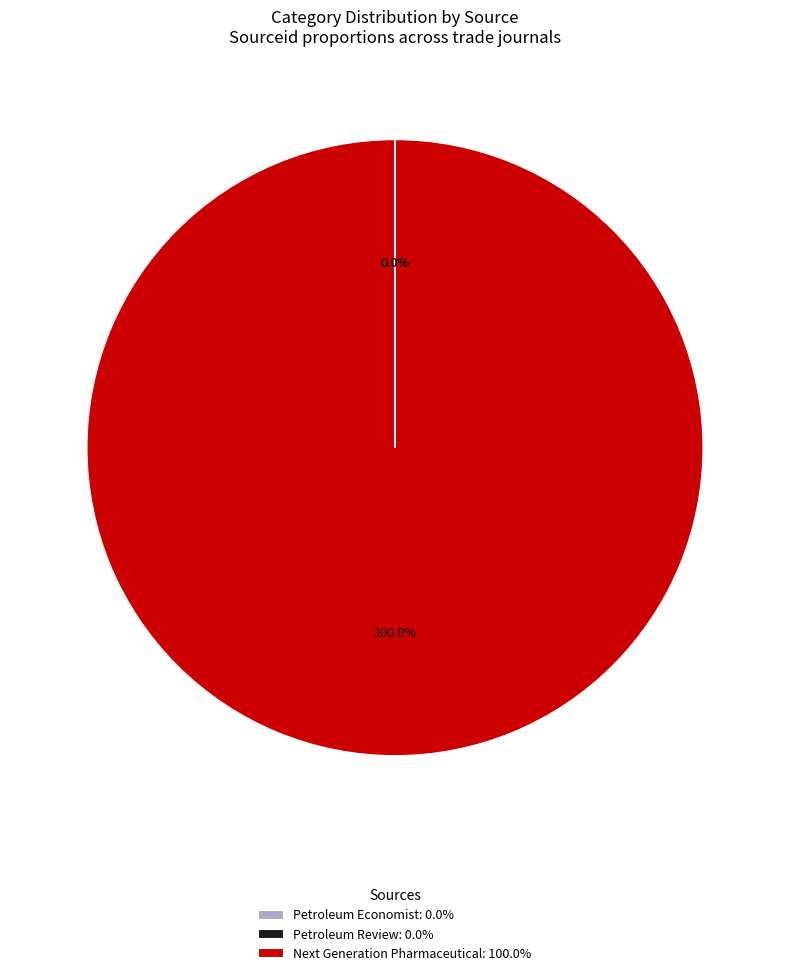

Does any single category account for the majority?

Yes